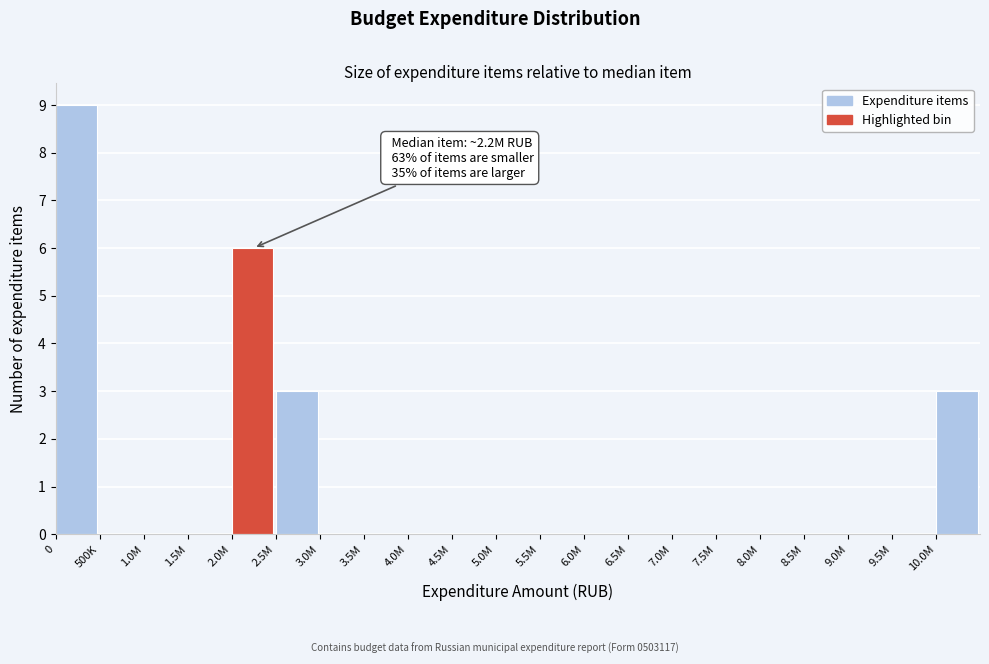

Reading left to right, extract all data points from this chart.

0=9	500K=0	1.0M=0	1.5M=0	2.0M=6	2.5M=3	3.0M=0	3.5M=0	4.0M=0	4.5M=0	5.0M=0	5.5M=0	6.0M=0	6.5M=0	7.0M=0	7.5M=0	8.0M=0	8.5M=0	9.0M=0	9.5M=0	10.0M=3